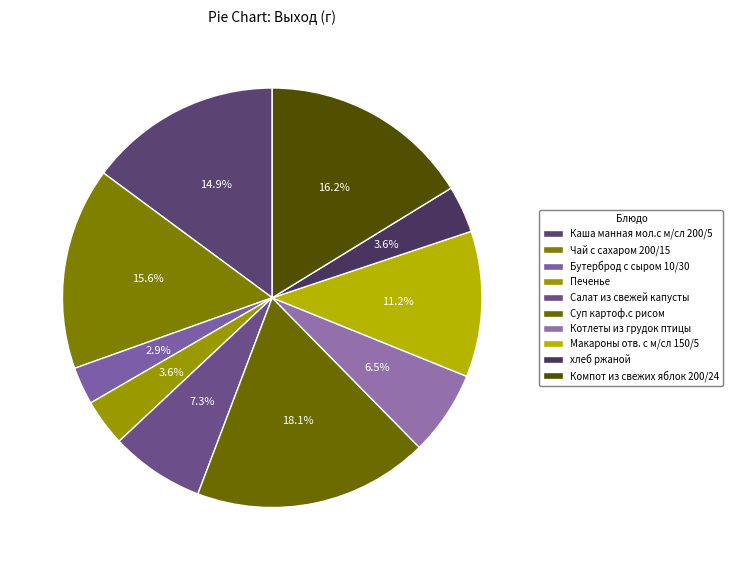

To the nearest percent, what portion does Бутерброд с сыром 10/30 represent?

3%